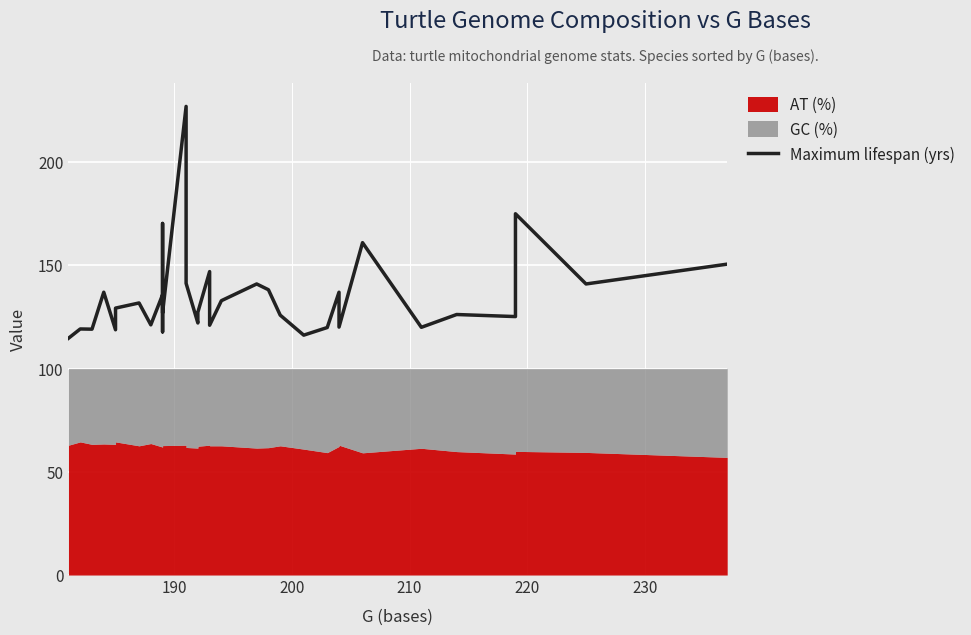

The chart shows a value of 211.5 at 220. True or false?

False